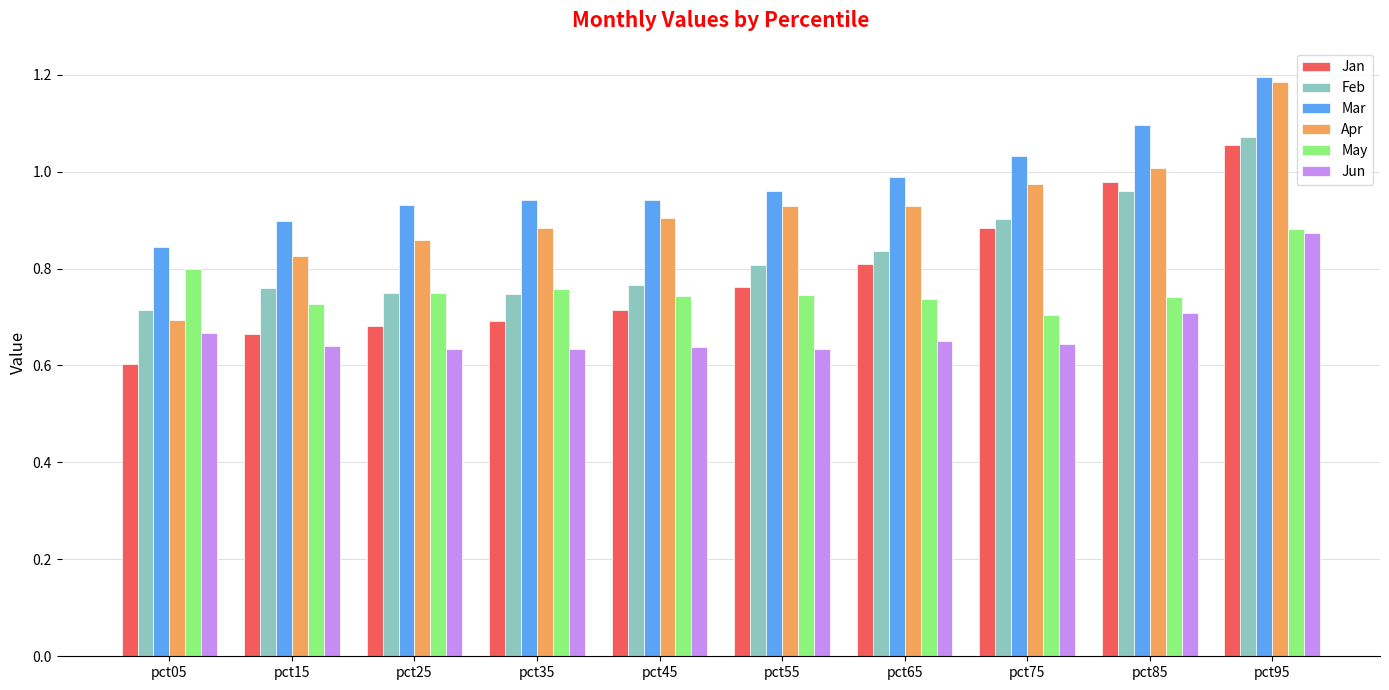

Does the chart contain stacked bars?

No